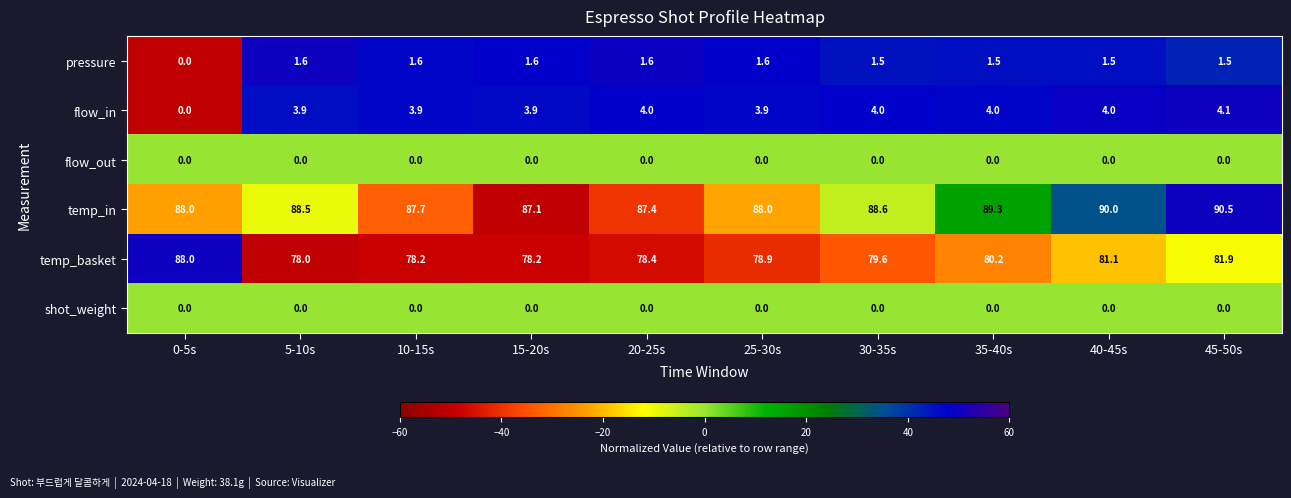

Which category has the highest value across all series?

45-50s